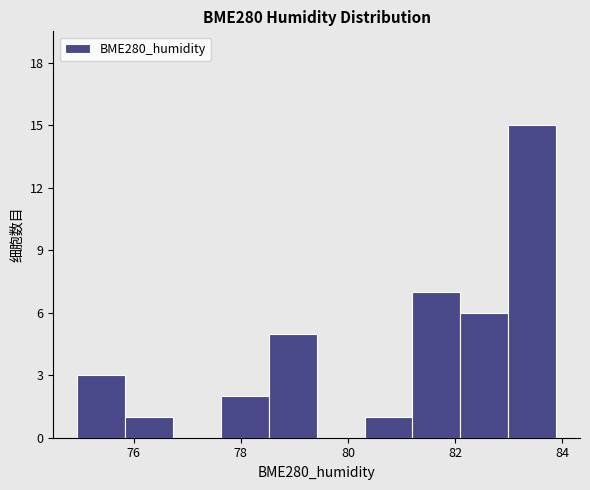

Which range on the x-axis has the tallest bar?

83.0 to 83.8